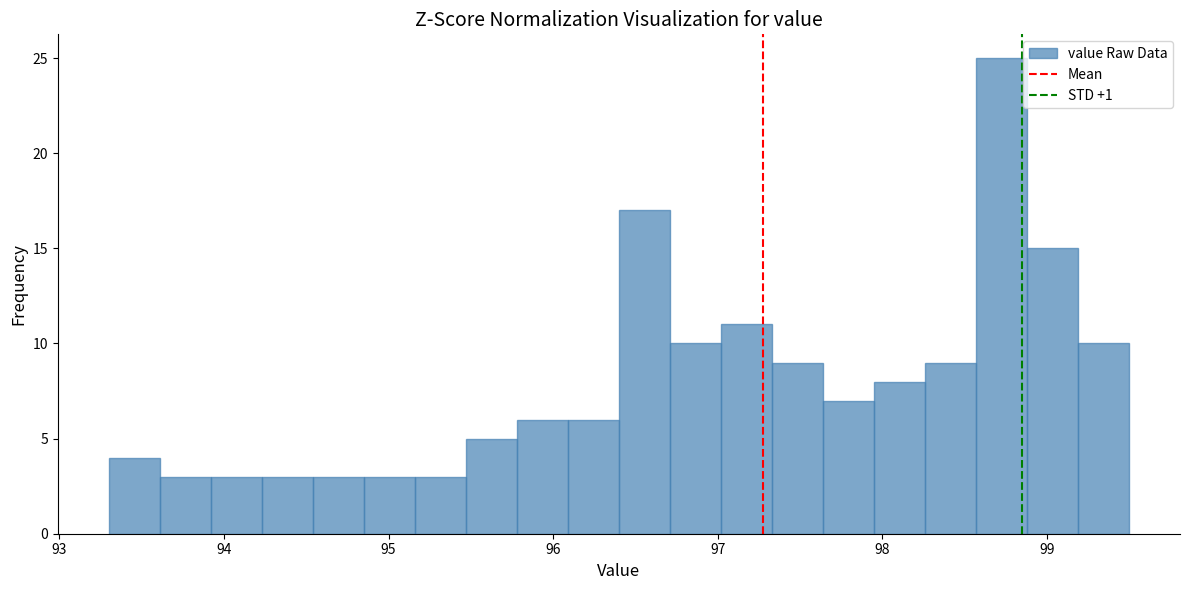

Read against the x-axis, roughly where is the centre of the tallest bar?

98.7